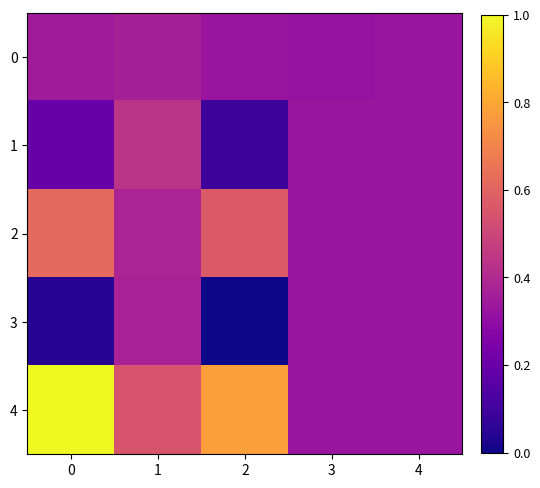

Which series has the largest total across all categories?

4